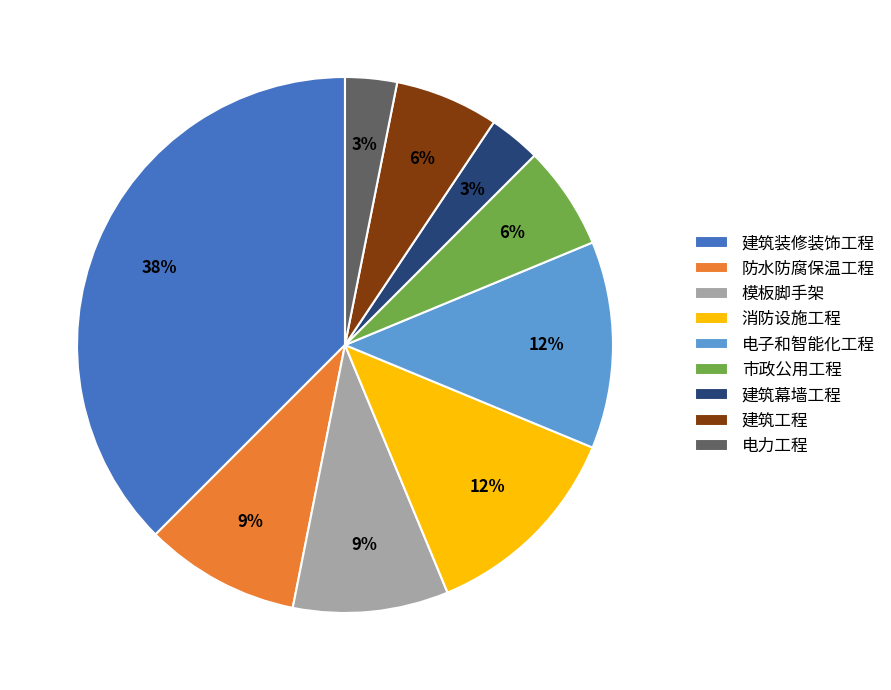

Is there any slice that represents more than half of the pie?

No